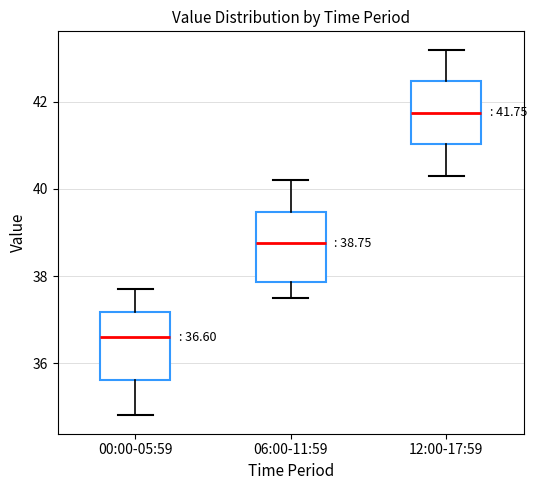

Which box's median line is the lowest?

00:00-05:59